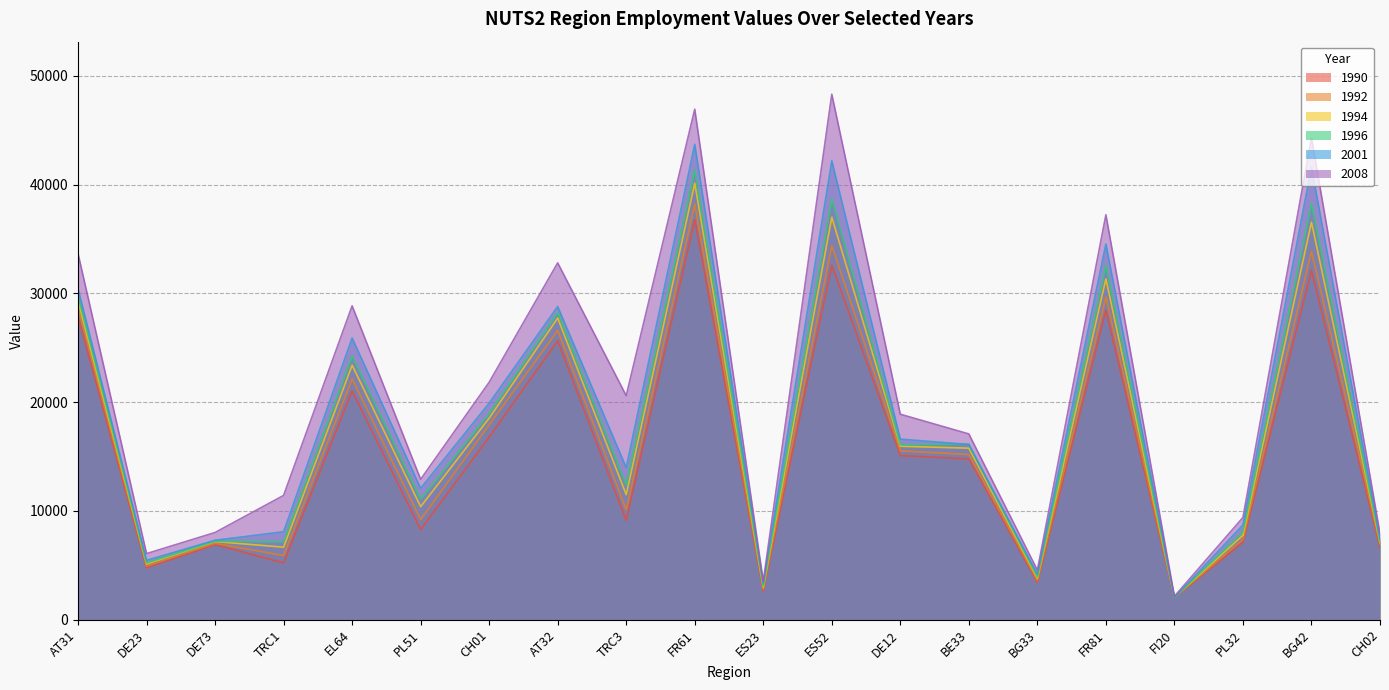

The value of 1990 at AT32 is 11126. True or false?

False